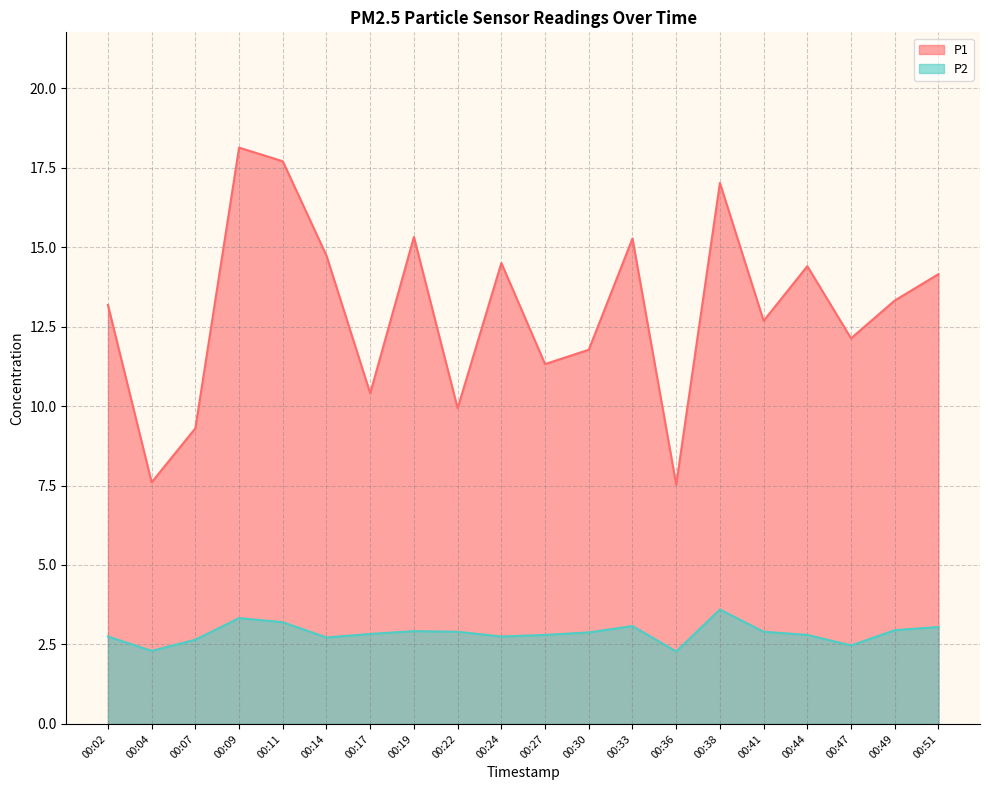

What is the maximum value for P1?

18.1